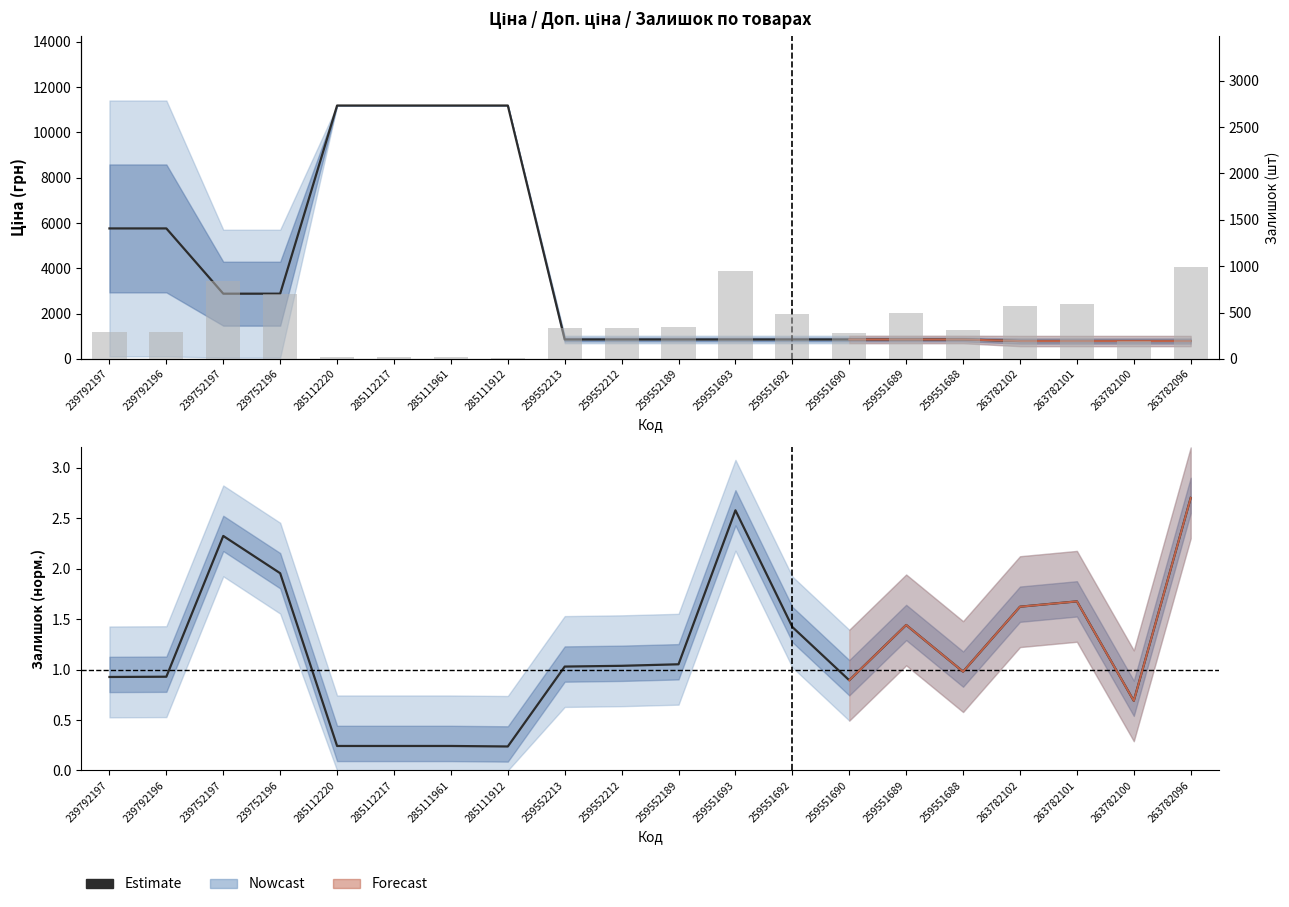

What is the difference between the maximum and minimum values?

2.5